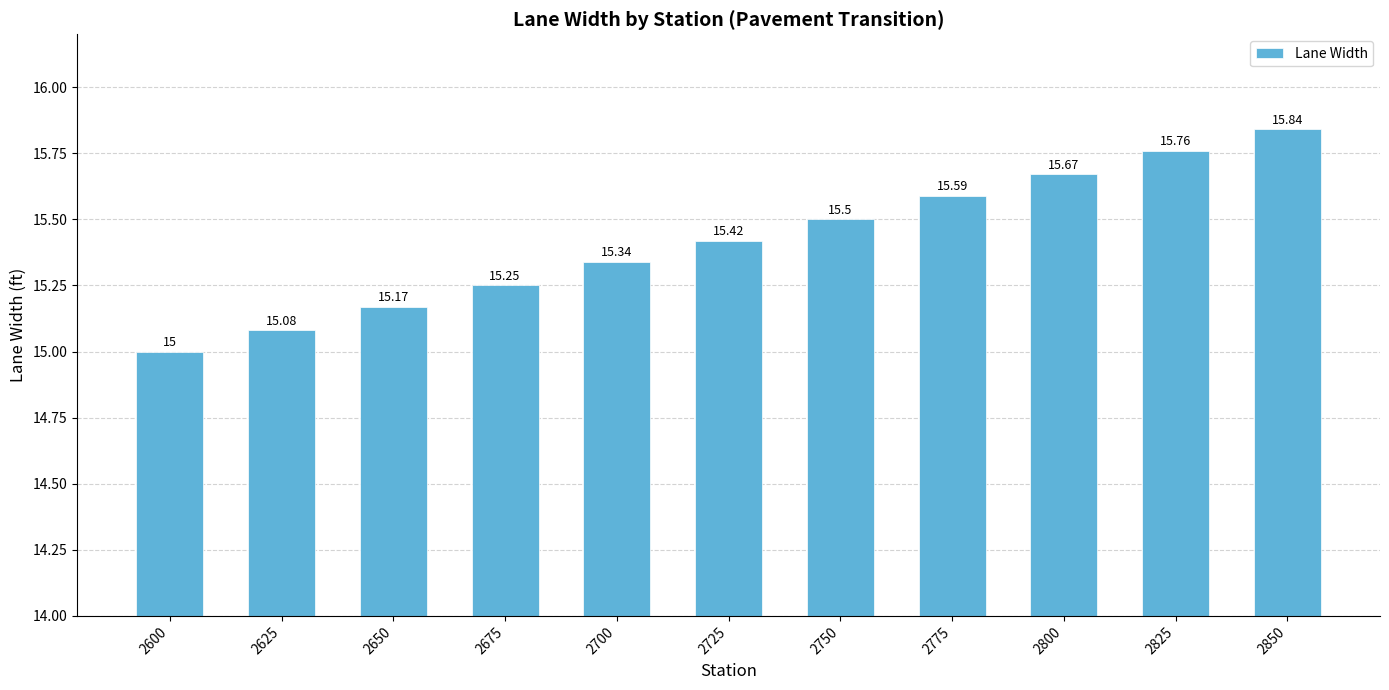

Which has a higher value, 2650 or 2725?

2725